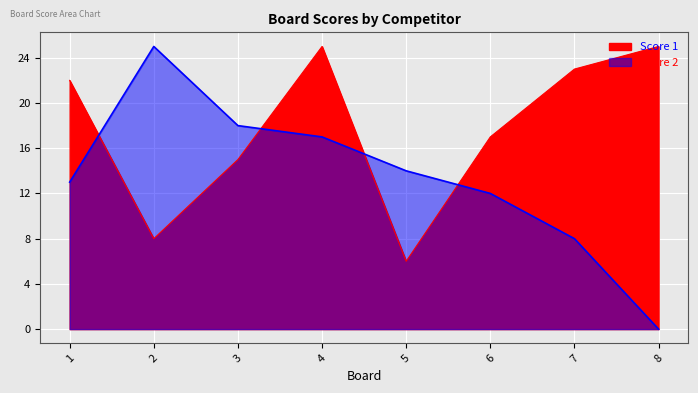

True or false: Score 2 has a value of 14 at 7.

False